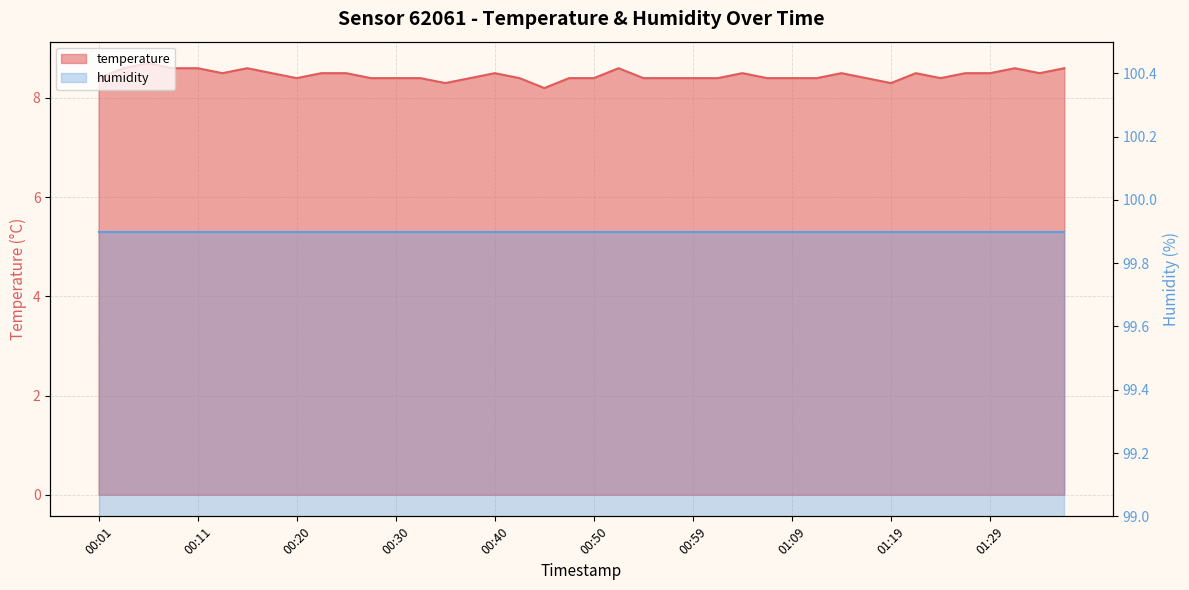

What is the difference between the values at 00:18 and 00:28?

0.1